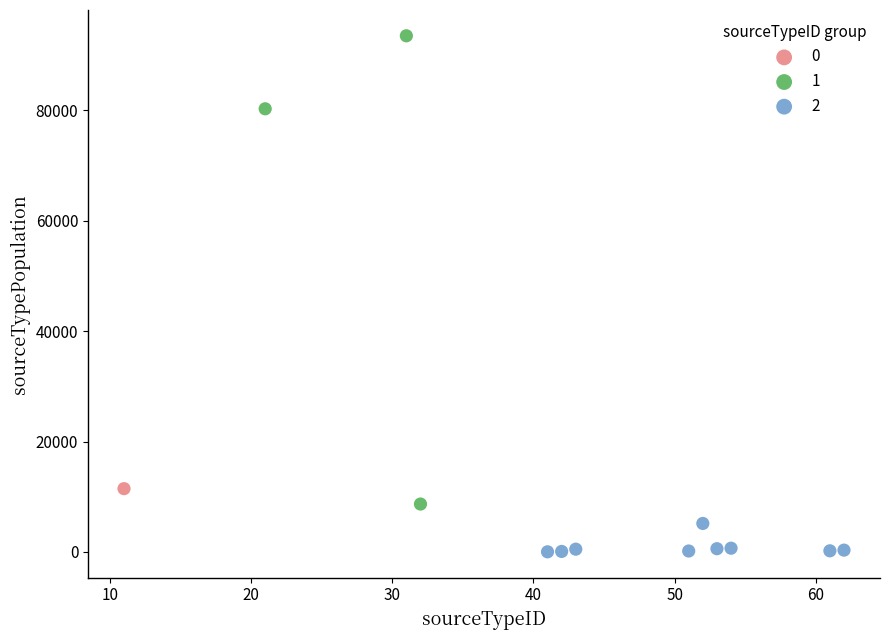

Which series contains the lowest Y value?

2